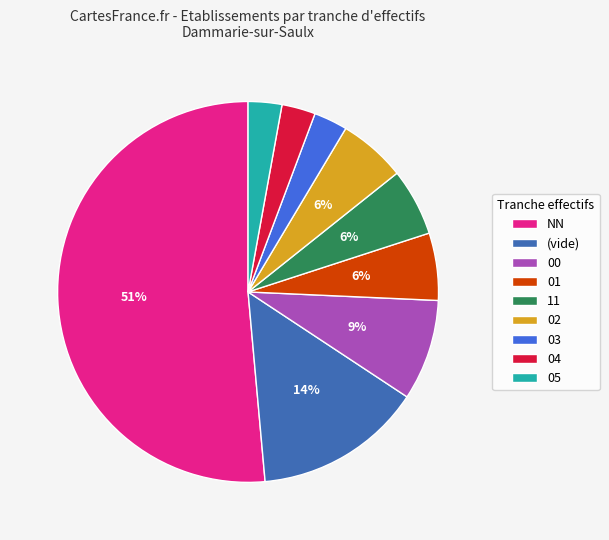

Do 03 and NN together represent more than half of the pie?

Yes